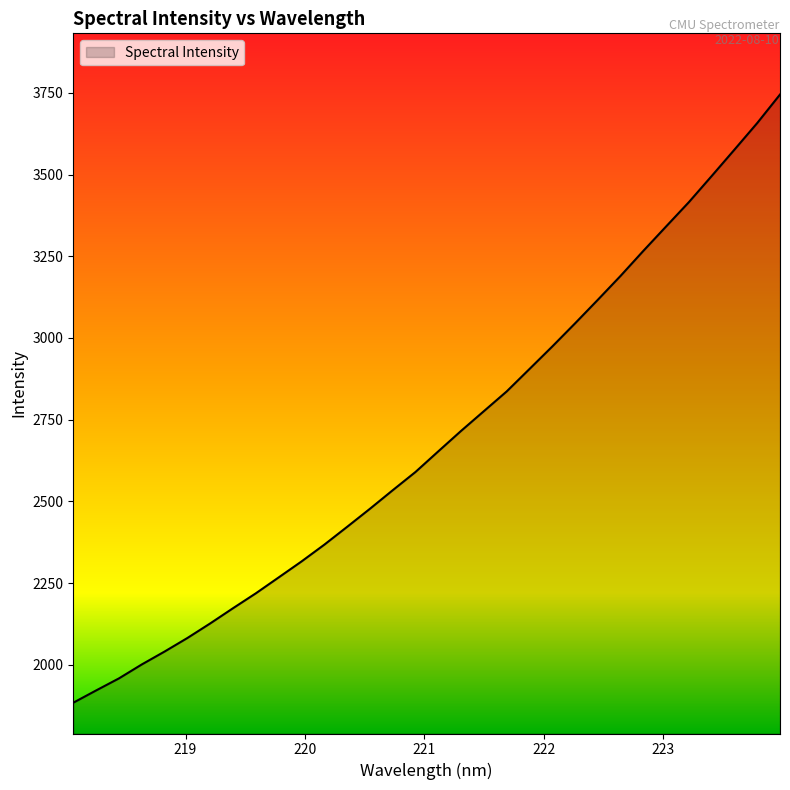

What is the smallest value displayed?

1884.0